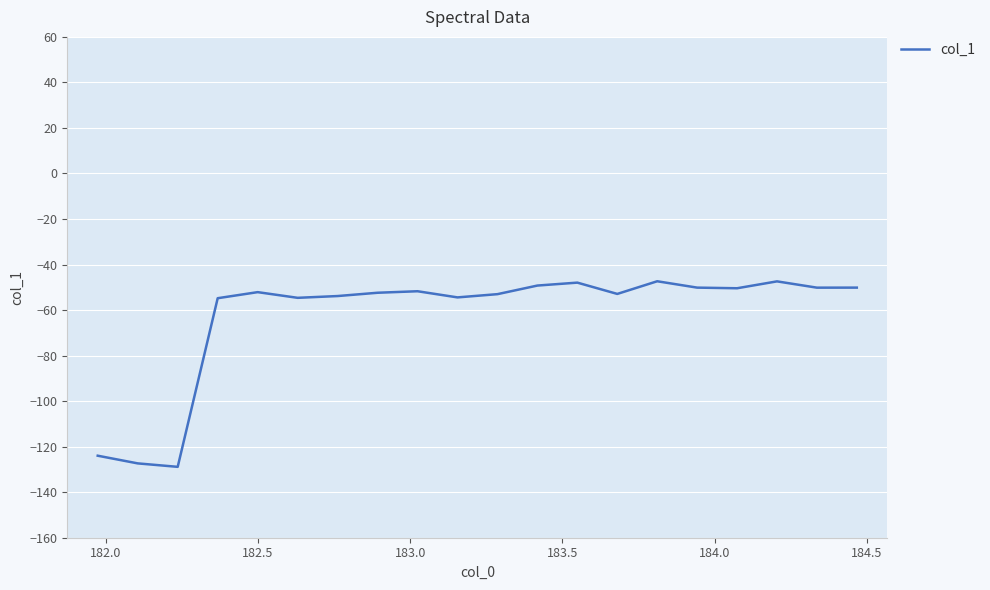

Count the number of categories in the chart.

20